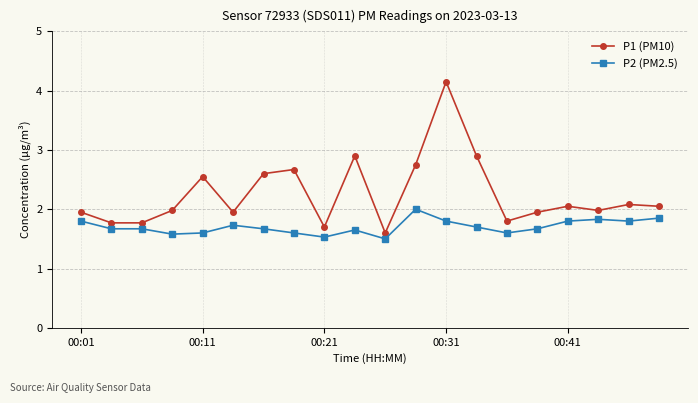

True or false: P1 (PM10) and P2 (PM2.5) cross at least once.

False